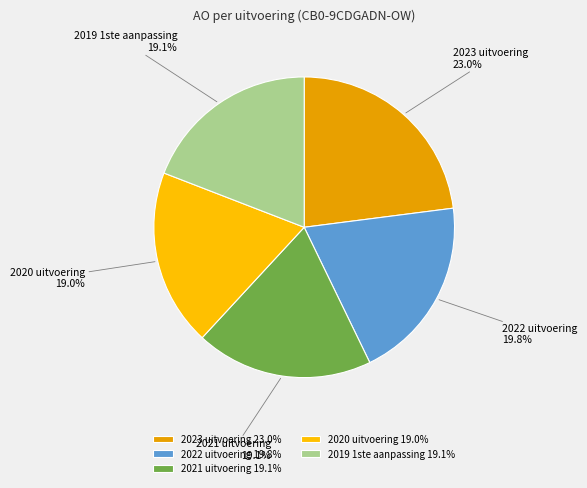

Does 2020 uitvoering account for over 50% of the chart?

No